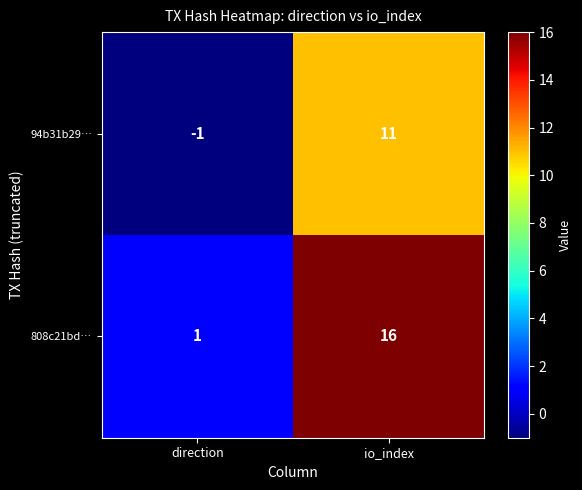

How many series are shown in this chart?

2